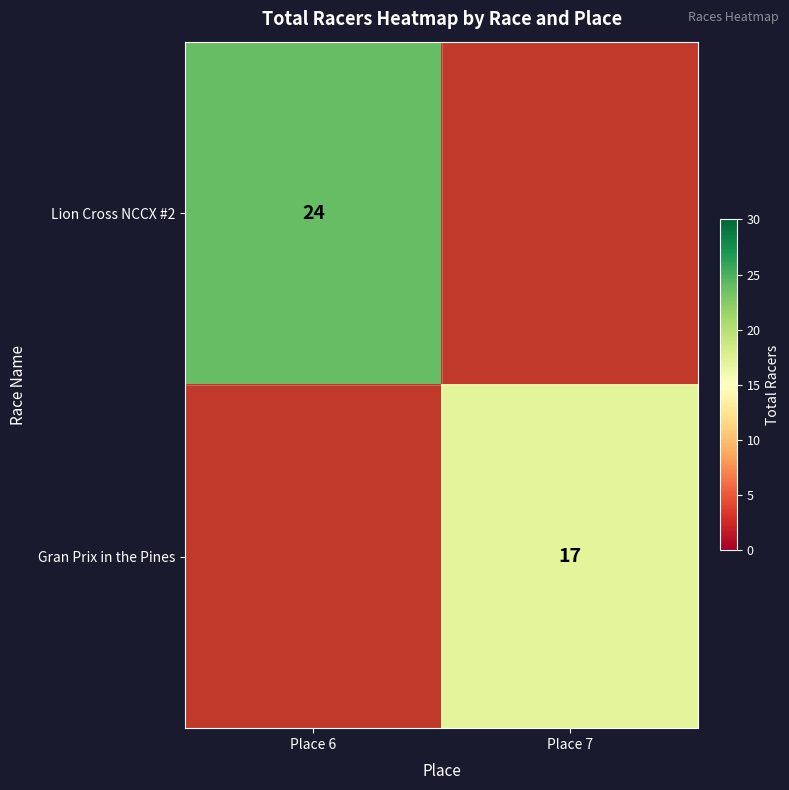

The value of Gran Prix in the Pines at Place 7 is 24. True or false?

False